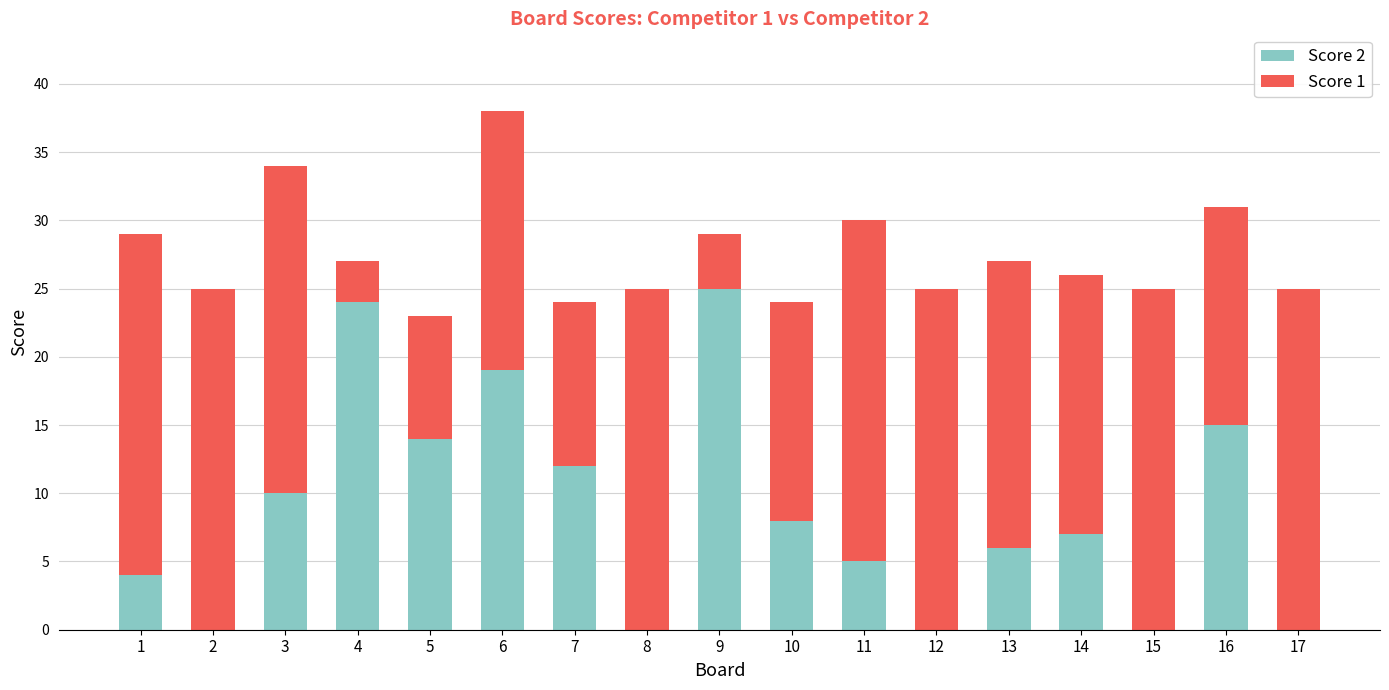

What is the total value across all series at 1?

29